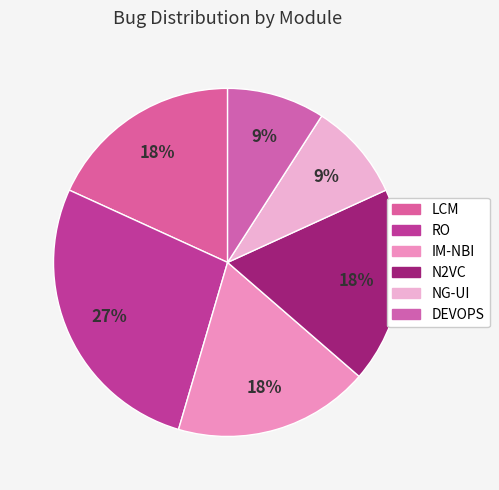

True or false: LCM accounts for 18% of the total.

True